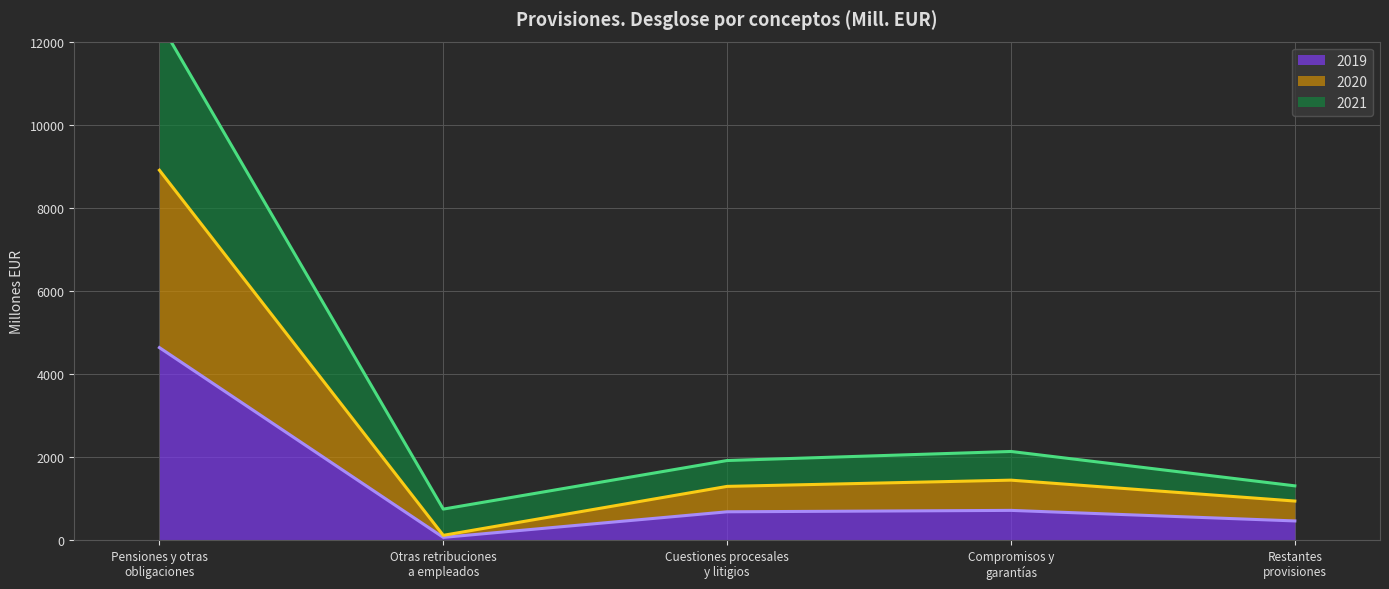

True or false: 2019 and 2020 intersect in this chart.

False